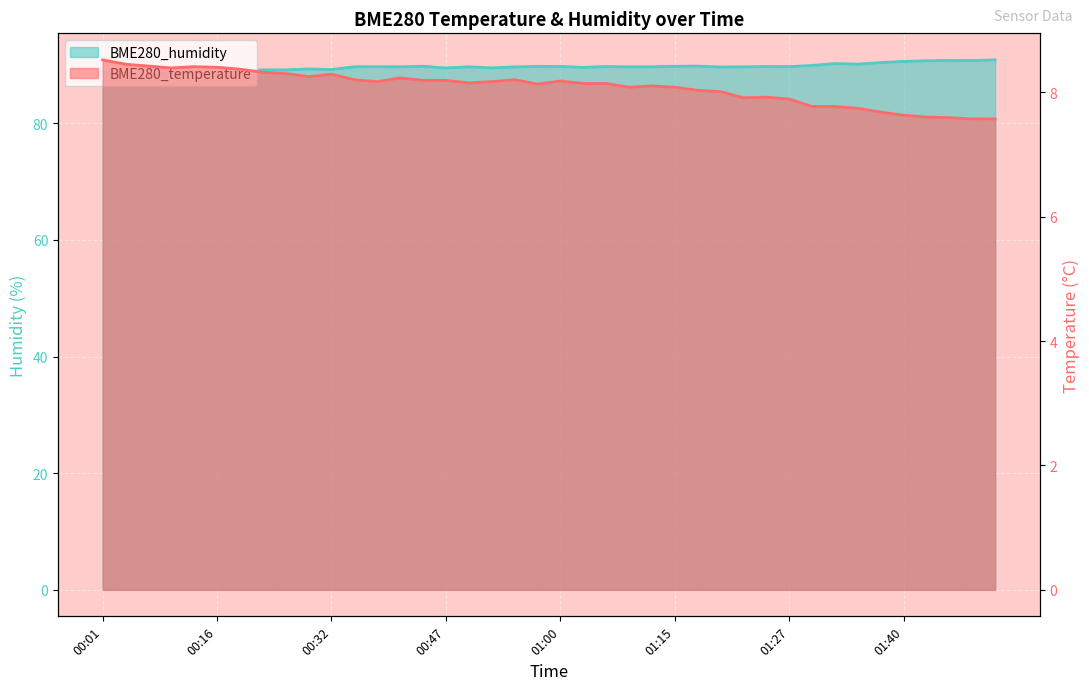

At 01:07, list the series in order from smallest to largest.

BME280_temperature, BME280_humidity